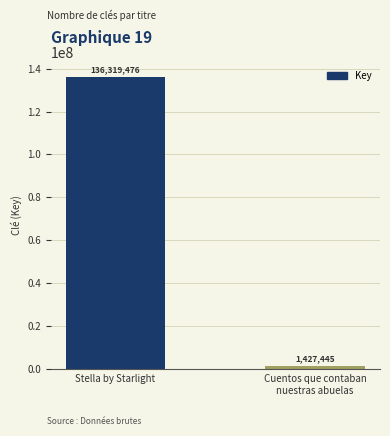

List the labels in order of value, largest first.

Stella by Starlight, Cuentos que contaban
nuestras abuelas